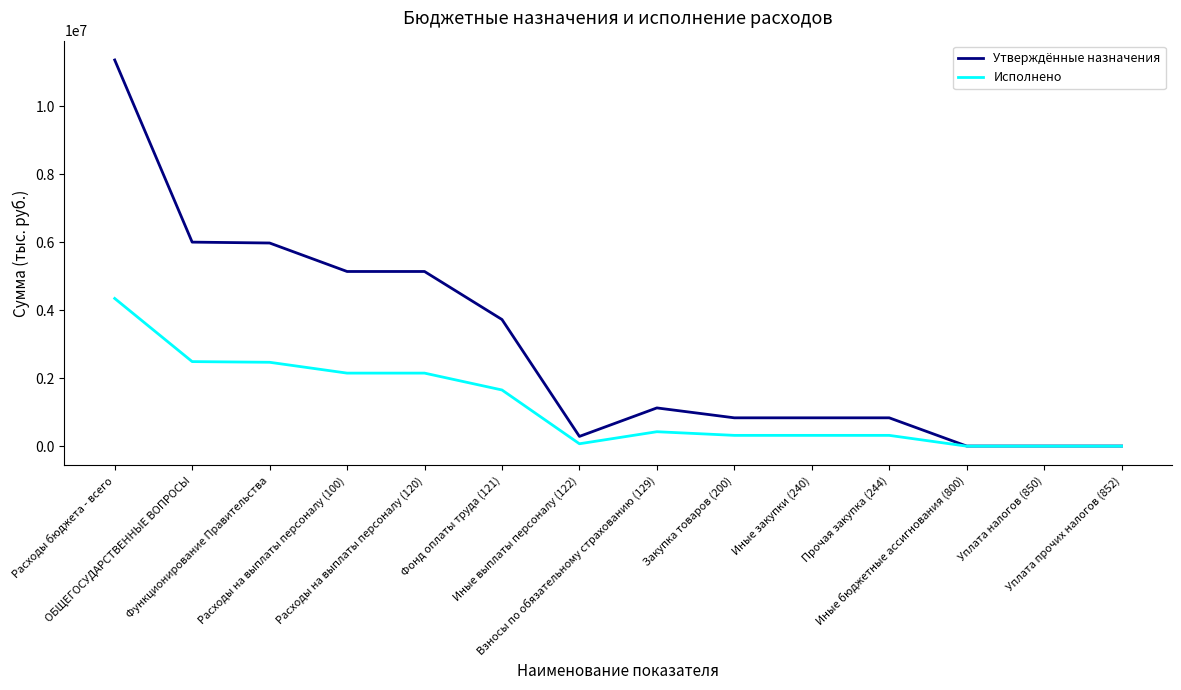

Which series has the largest total across all categories?

Утверждённые назначения